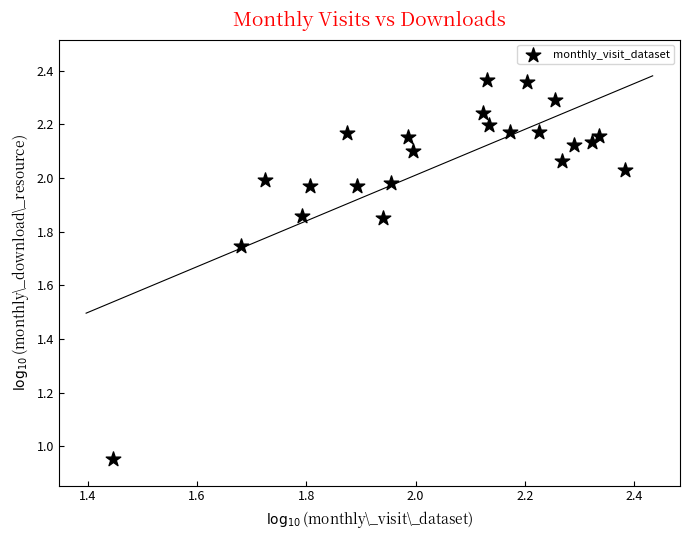

What is the range of Y values (max minus min)?

1.4